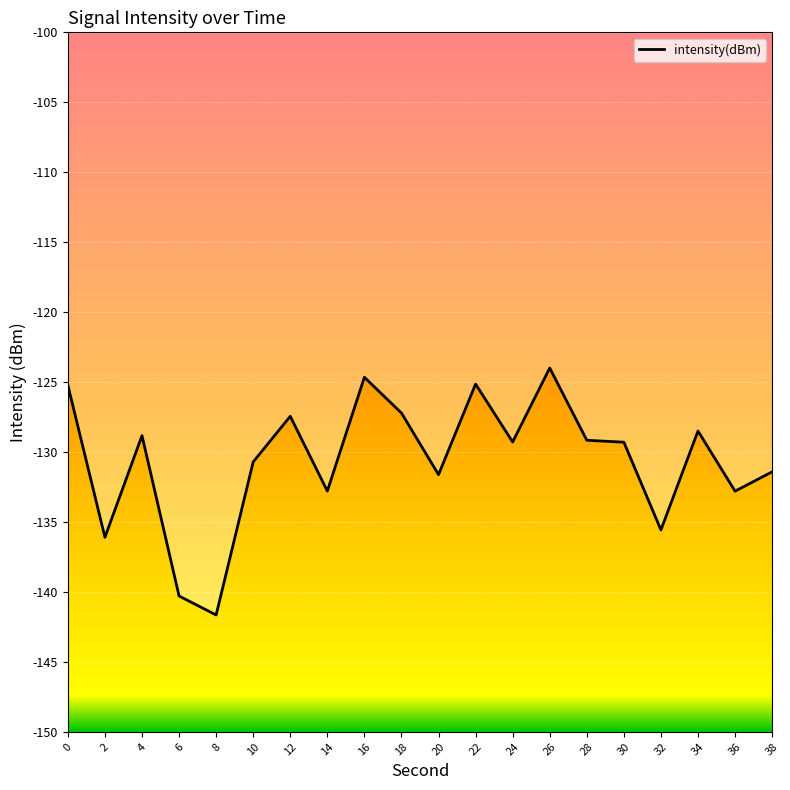

What is the sum of the values at 22 and 38?

-256.6